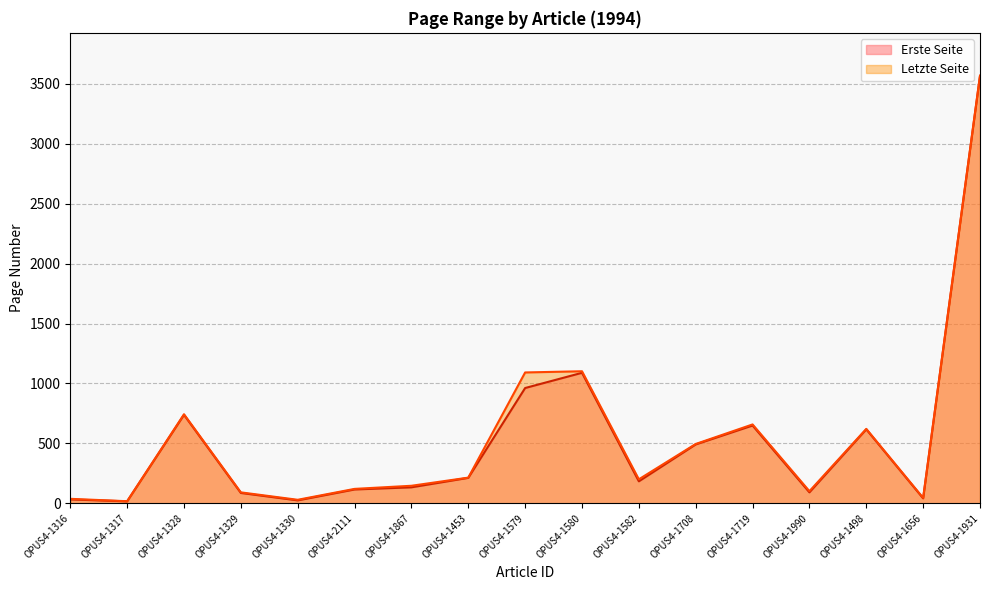

At which category does Erste Seite reach its first local peak?

OPUS4-1328